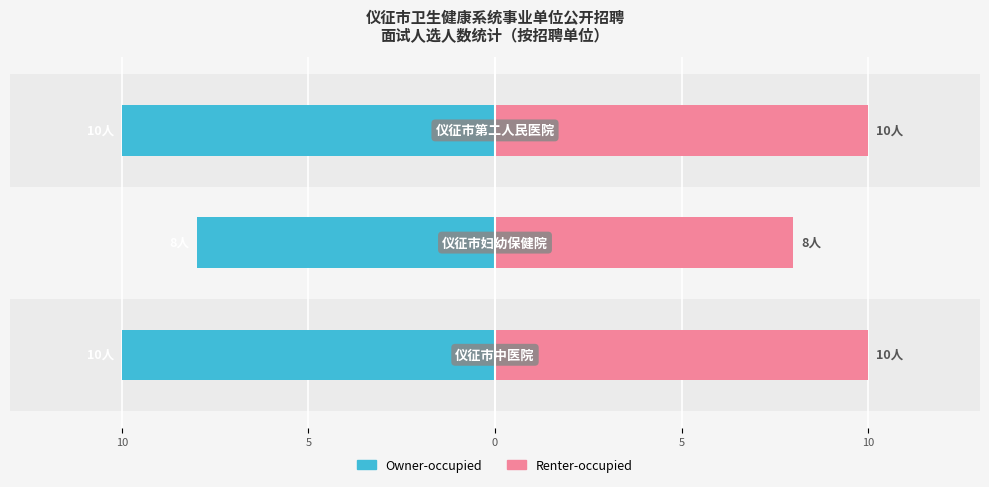

Which series has the largest range (max minus min)?

Owner-occupied